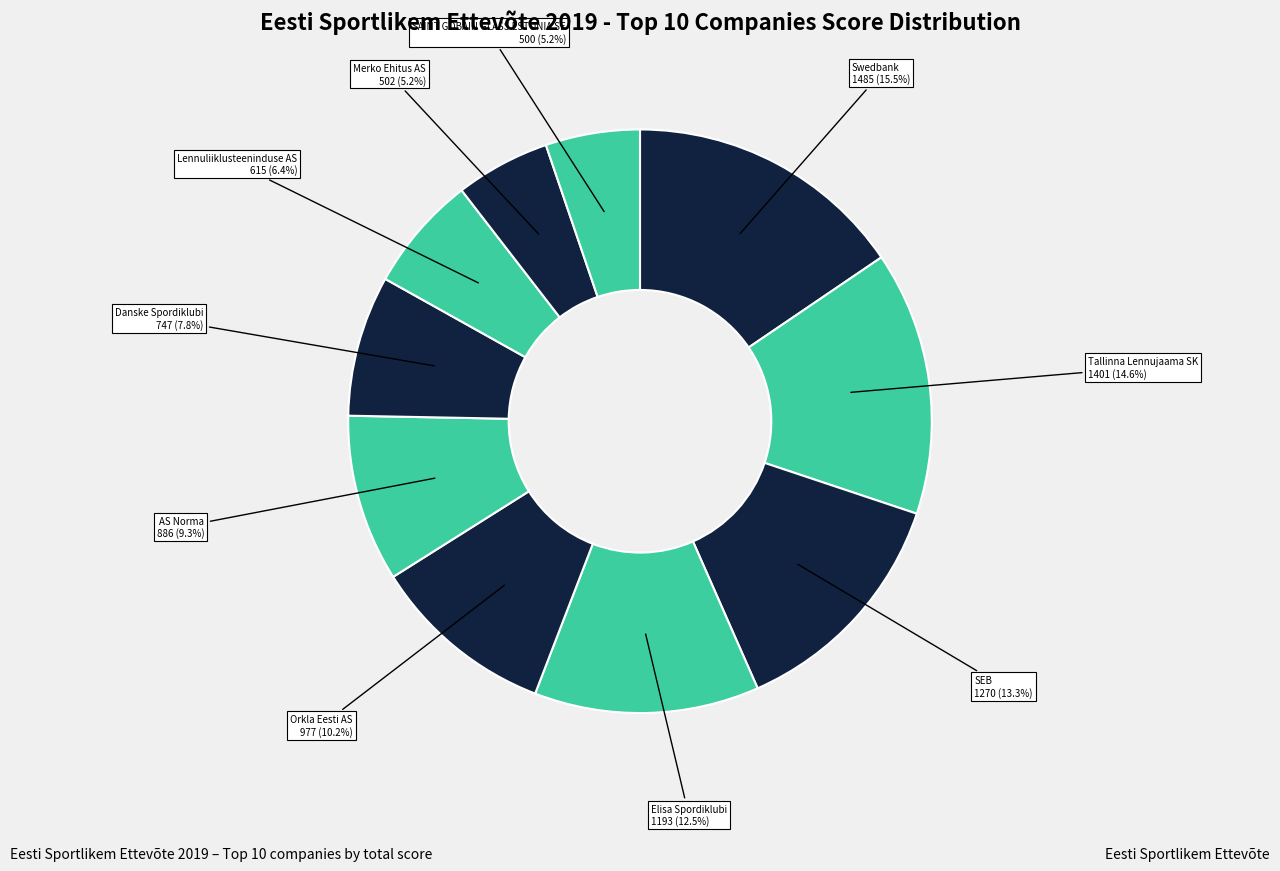

Rank the categories by value from highest to lowest.

Swedbank, Tallinna Lennujaama SK, SEB, Elisa Spordiklubi, Orkla Eesti AS, AS Norma, Danske Spordiklubi, Lennuliiklusteeninduse AS, Merko Ehitus AS, SAINT GOBAIN GLASS ESTONIA SE